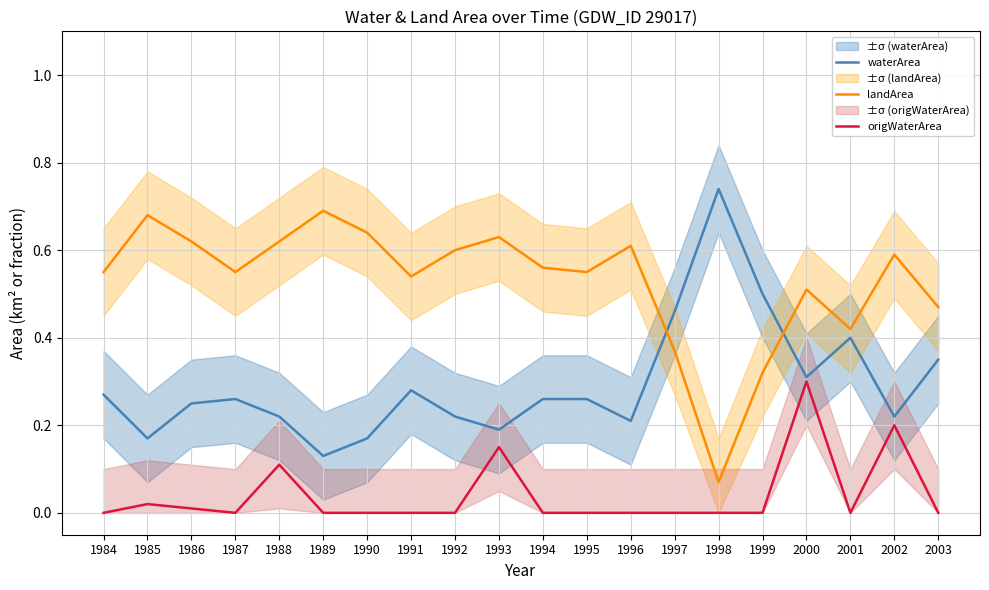

Reading left to right, extract all data points from this chart.

waterArea: 1984=0.3	1985=0.2	1986=0.2	1987=0.3	1988=0.2	1989=0.1	1990=0.2	1991=0.3	1992=0.2	1993=0.2	1994=0.3	1995=0.3	1996=0.2	1997=0.5	1998=0.7	1999=0.5	2000=0.3	2001=0.4	2002=0.2	2003=0.3
landArea: 1984=0.6	1985=0.7	1986=0.6	1987=0.6	1988=0.6	1989=0.7	1990=0.6	1991=0.5	1992=0.6	1993=0.6	1994=0.6	1995=0.6	1996=0.6	1997=0.4	1998=0.1	1999=0.3	2000=0.5	2001=0.4	2002=0.6	2003=0.5
origWaterArea: 1984=0.0	1985=0.0	1986=0.0	1987=0.0	1988=0.1	1989=0.0	1990=0.0	1991=0.0	1992=0.0	1993=0.1	1994=0.0	1995=0.0	1996=0.0	1997=0.0	1998=0.0	1999=0.0	2000=0.3	2001=0.0	2002=0.2	2003=0.0